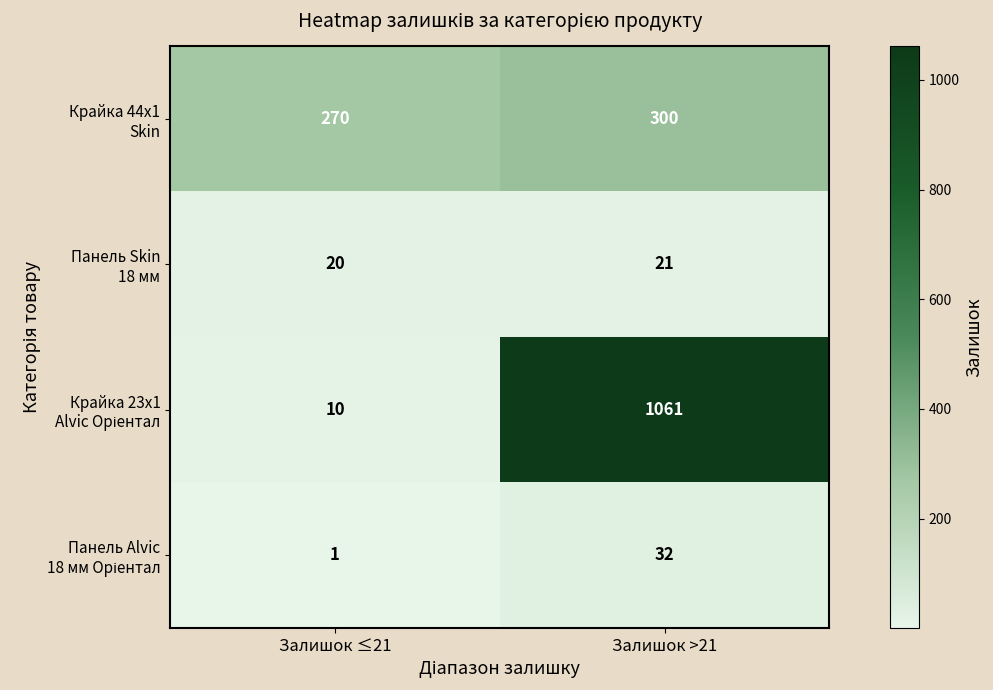

What is the spread (max minus min) of values at Залишок >21?

1040